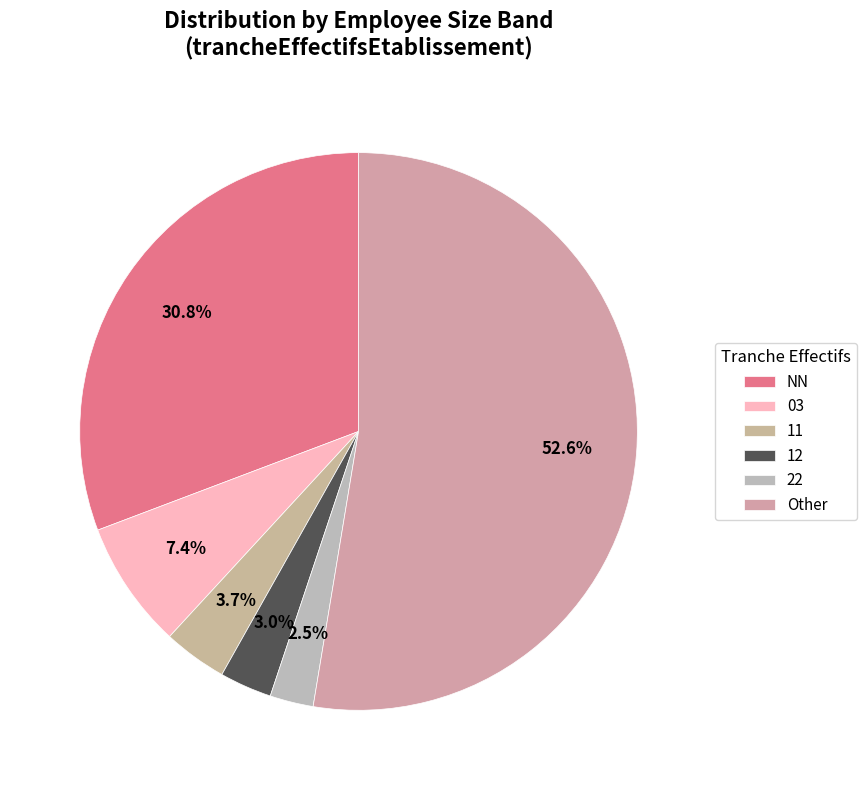

To the nearest percent, what is the difference between the Other and 12 slice percentages?

50%